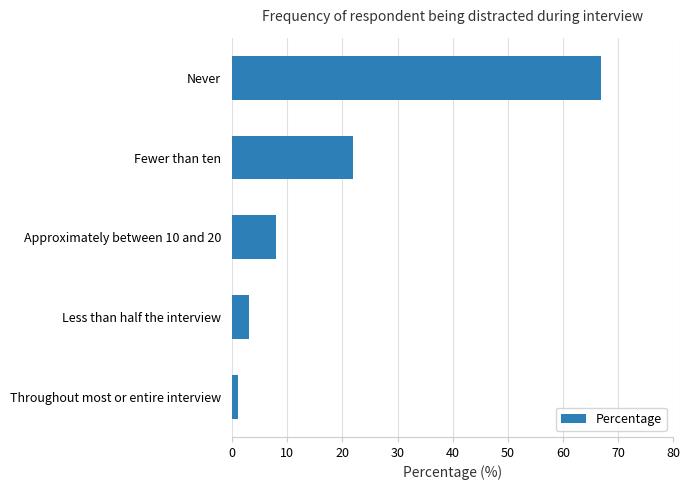

List the labels in order of value, largest first.

Never, Fewer than ten, Approximately between 10 and 20, Less than half the interview, Throughout most or entire interview